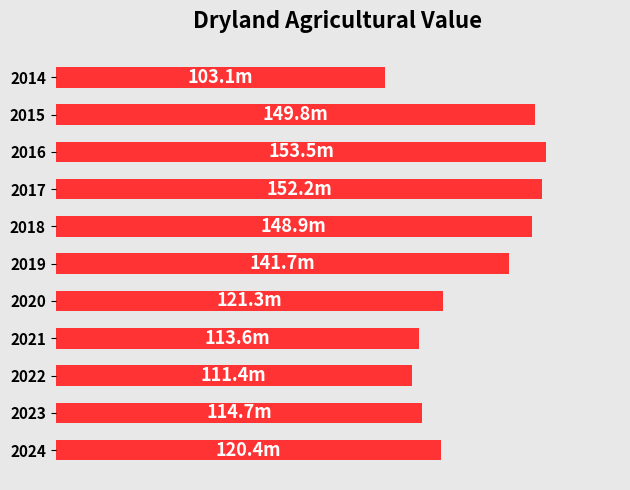

Does the chart contain any negative values?

No